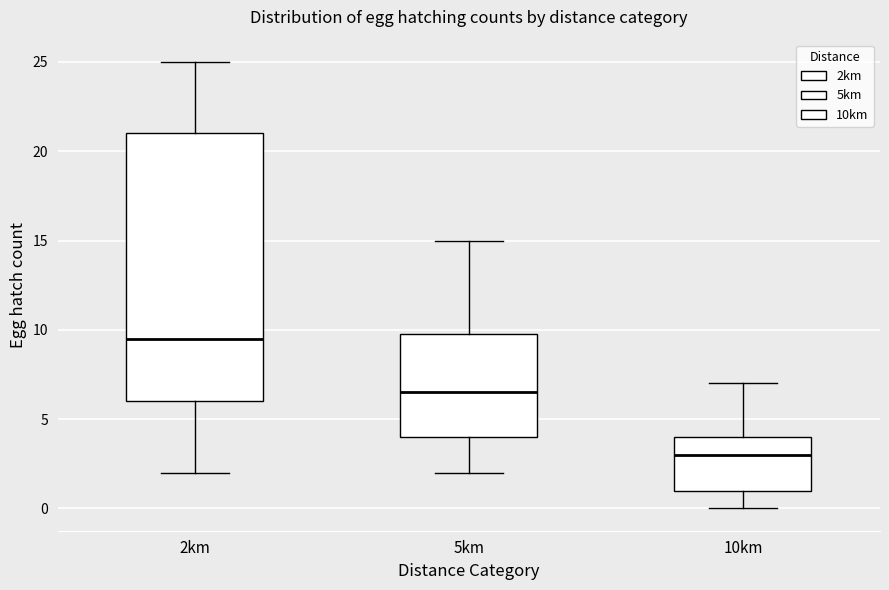

Which box is the tallest, from its lower edge to its upper edge?

2km